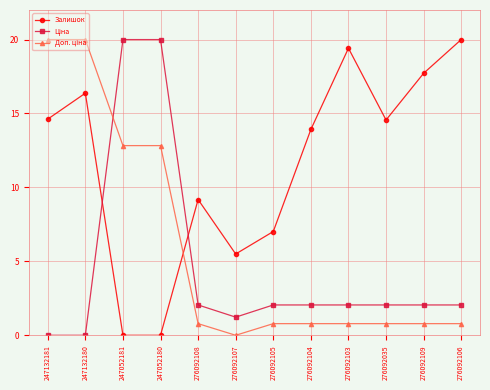

How many lines are shown in the chart?

3